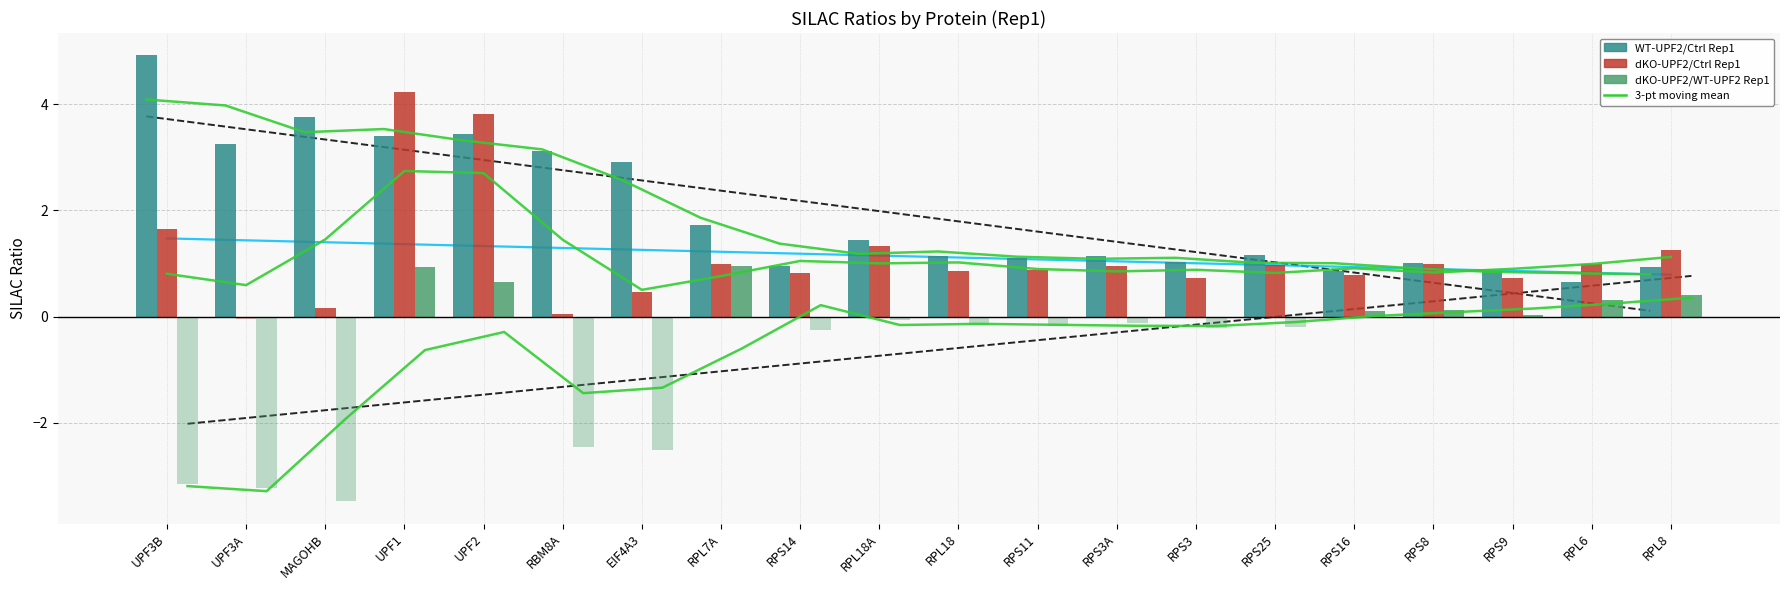

Count the number of data series in this chart.

4